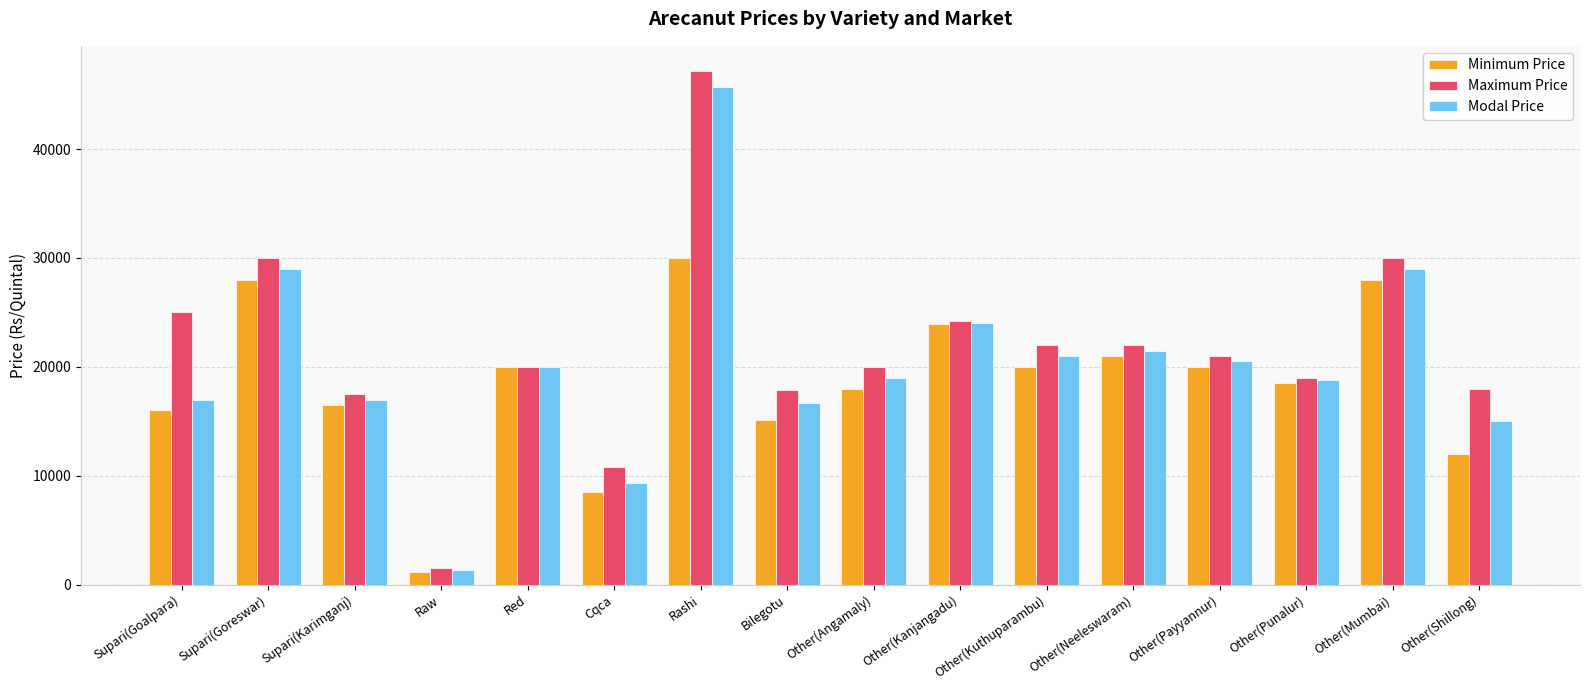

What is the minimum value for Minimum Price?

1200